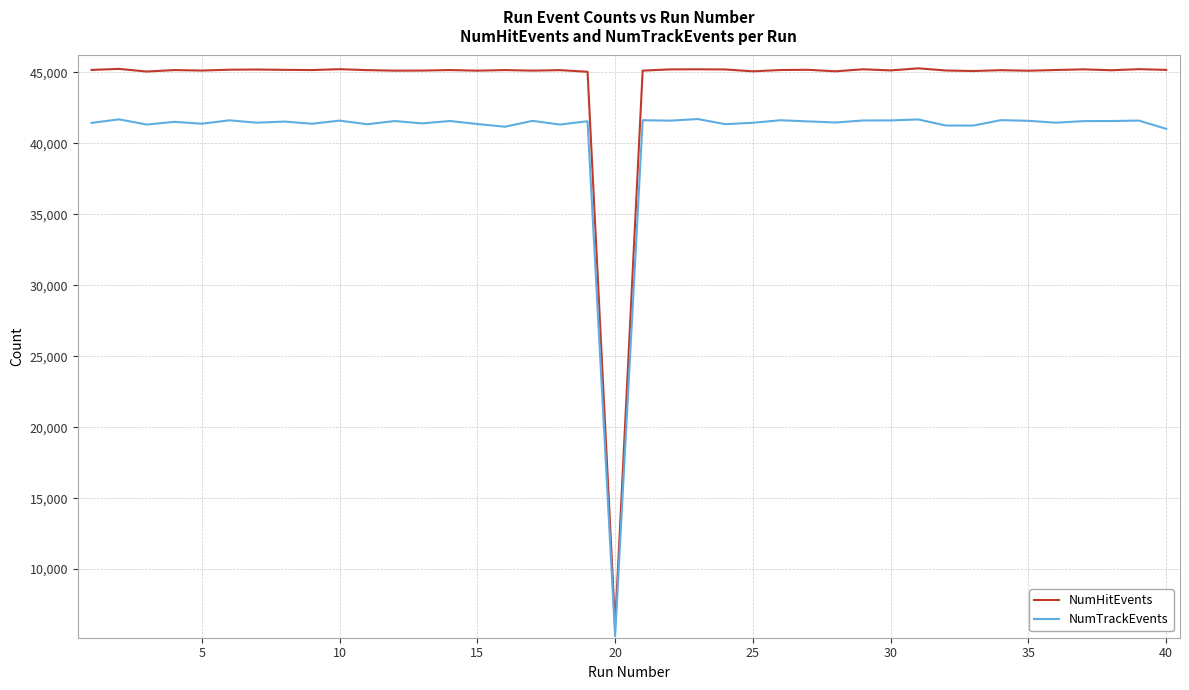

What is the minimum value for NumHitEvents?

5993